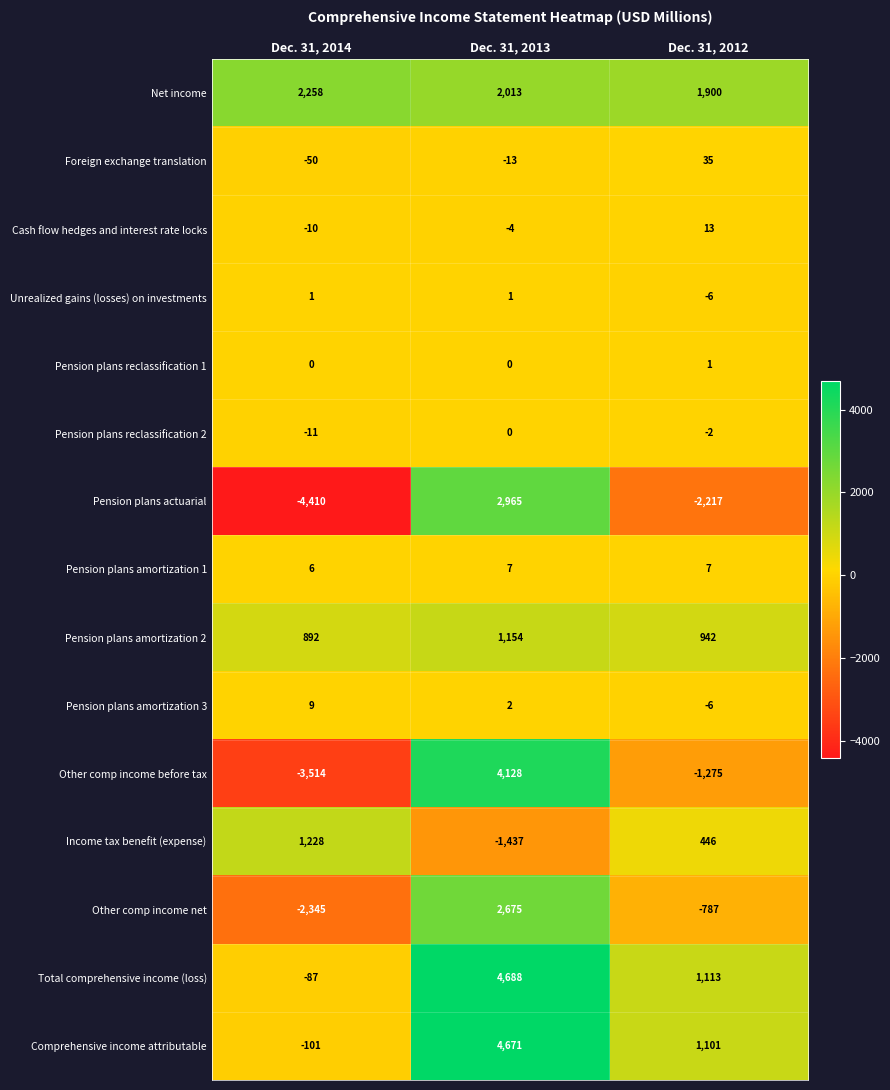

What is the spread (max minus min) of values at Dec. 31, 2012?

4117